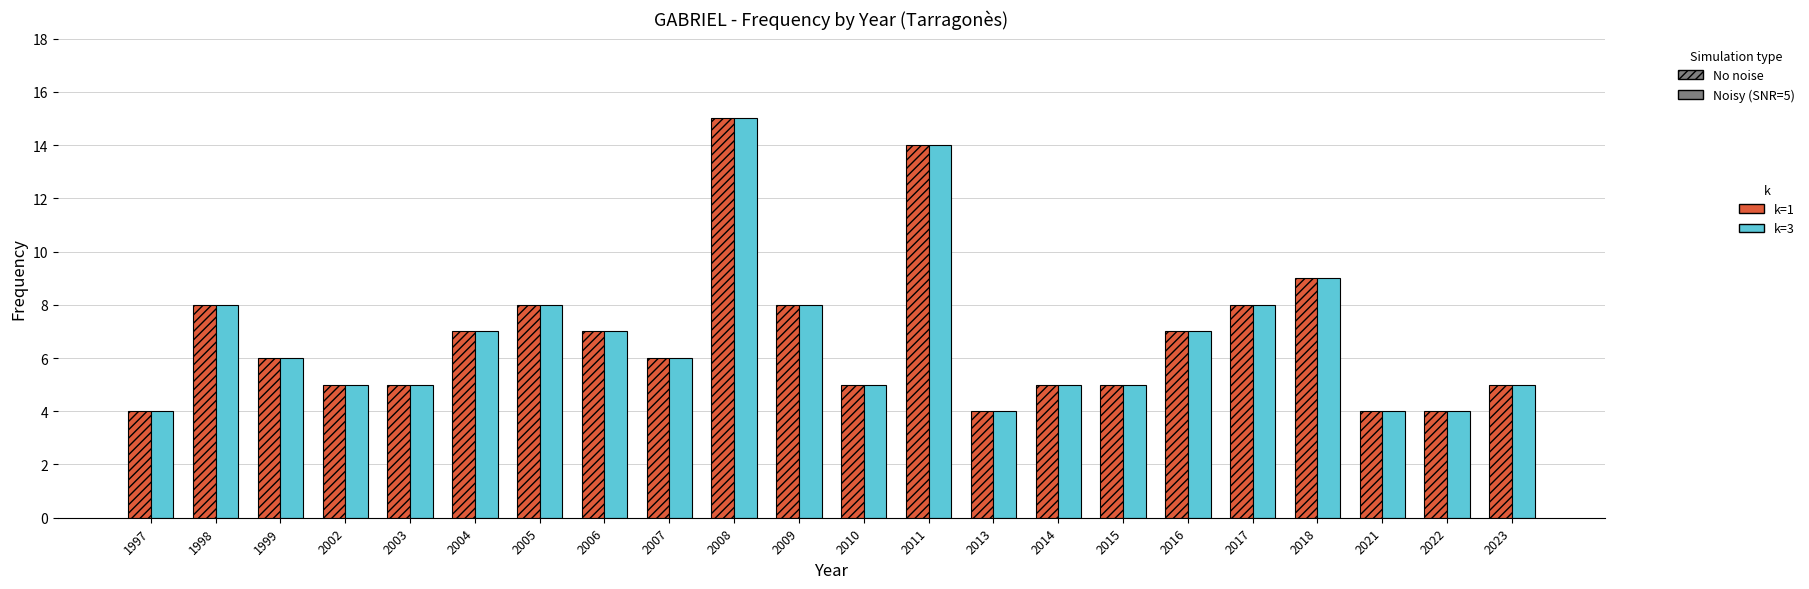

At which category is the sum across all series the highest?

2008